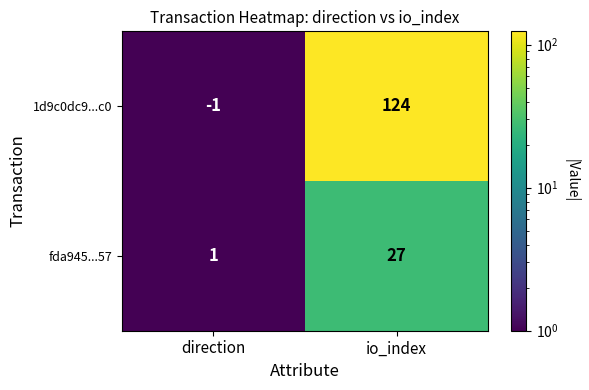

Which category has the lowest value in the 1d9c0dc9...c0 series?

direction